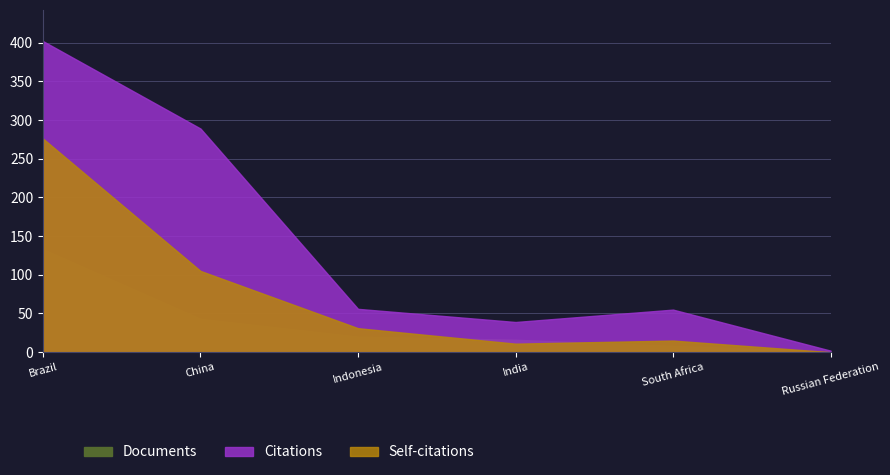

At which category is the sum across all series the highest?

Brazil